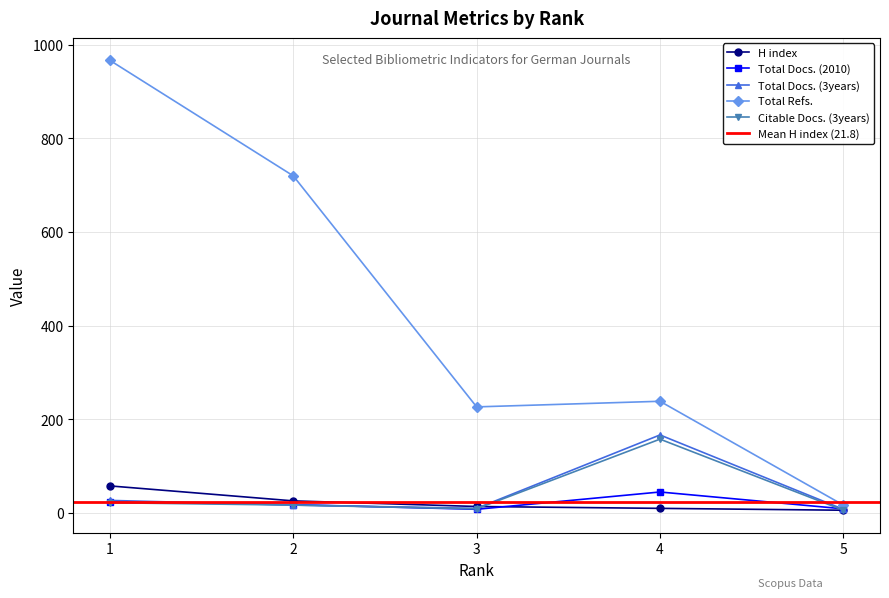

What is the value of the Total Refs. point at the 4th from the left?

238